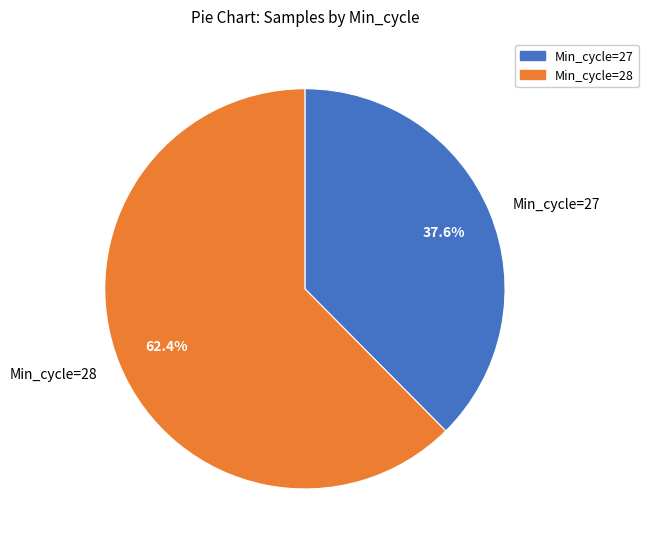

Which category has the biggest portion of the pie?

Min_cycle=28